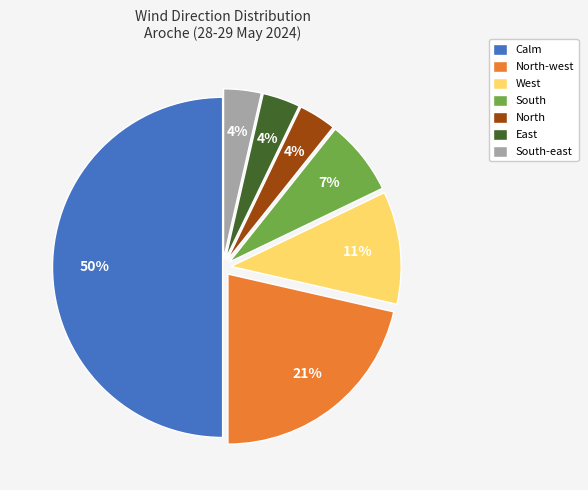

To the nearest percent, what portion does North represent?

4%